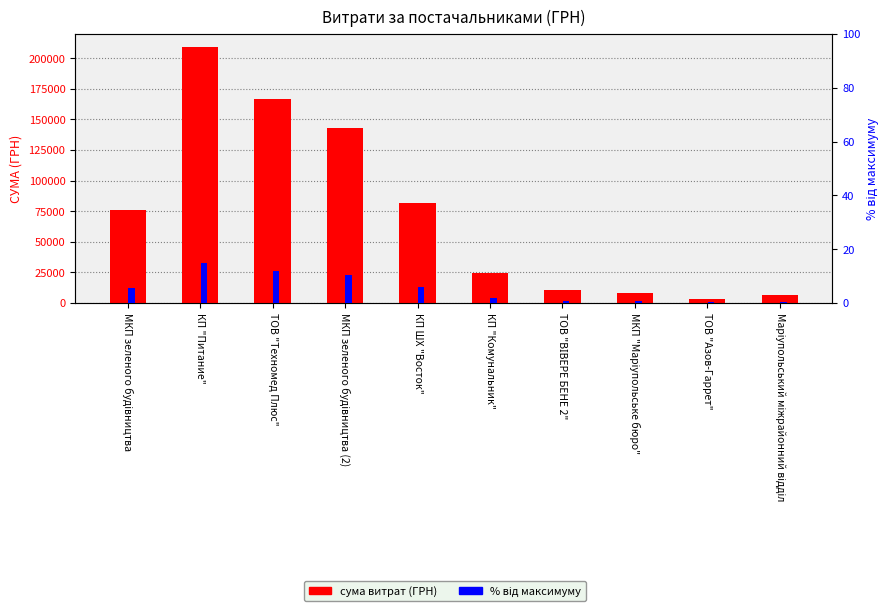

What is the value of the СУМА (ГРН) bar at the 4th from the left?

143306.0